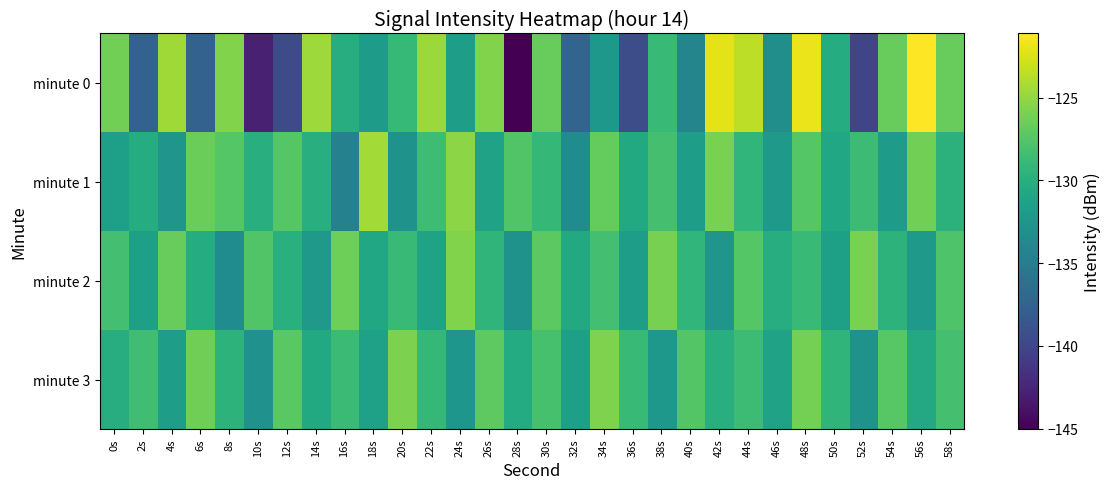

How many categories are shown in the chart?

30